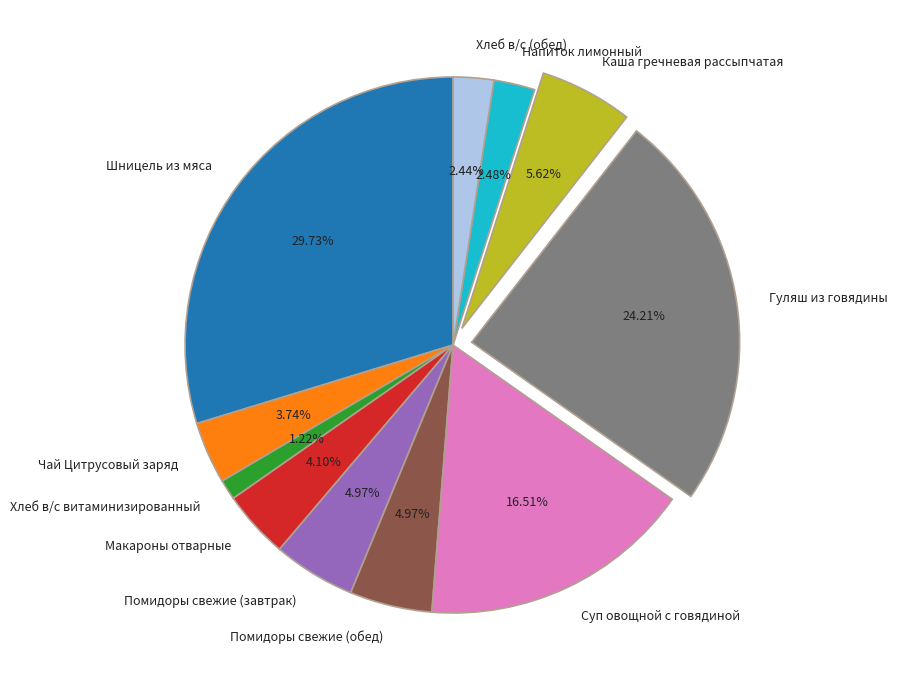

Count the number of slices in the pie.

11